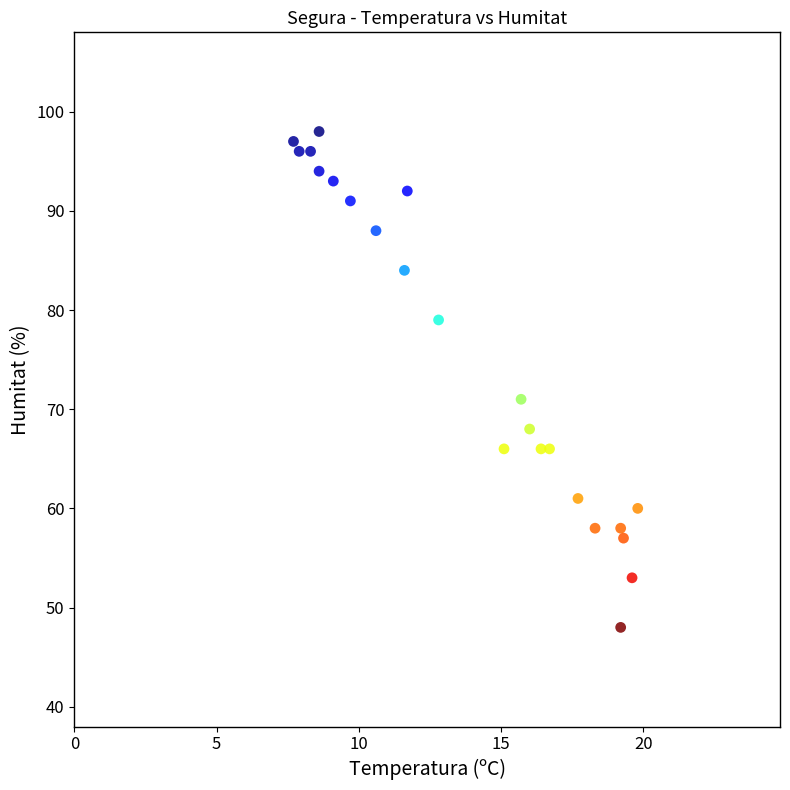

What Y value in the scatter plot is closest to 73?

71